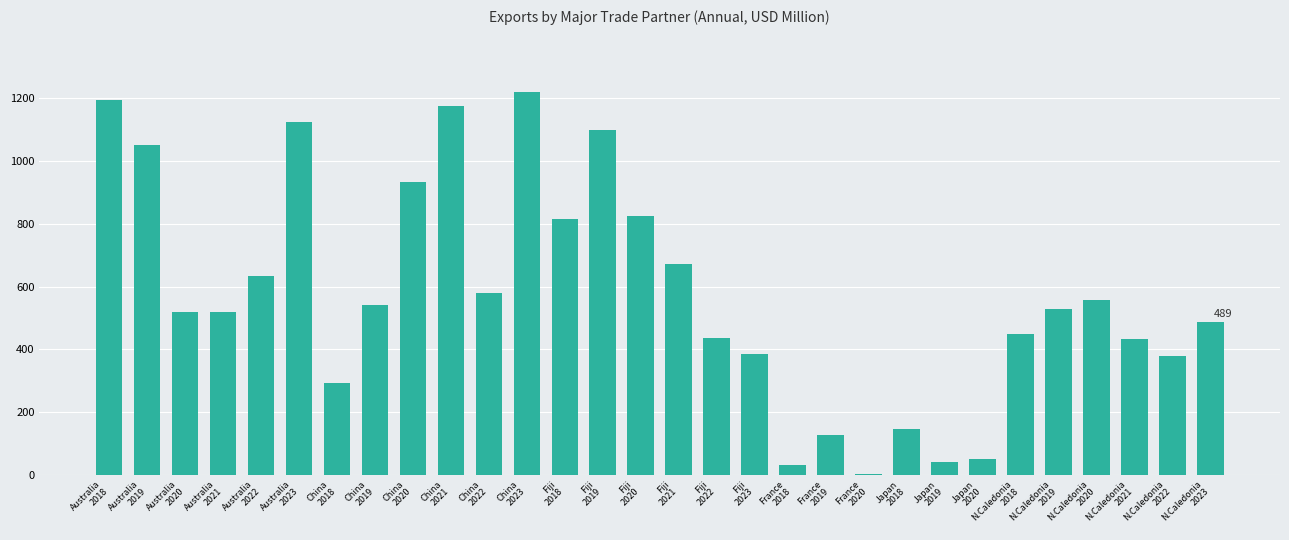

What is the maximum value shown in the chart?

1219.6